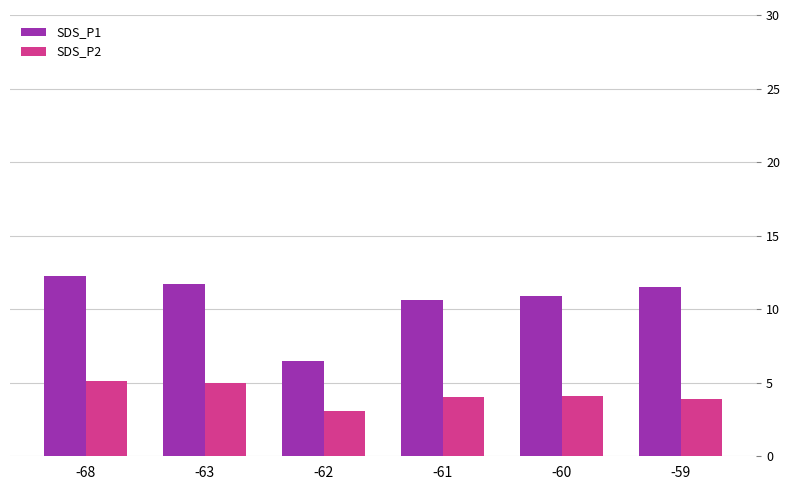

Which series has the widest spread of values?

SDS_P1